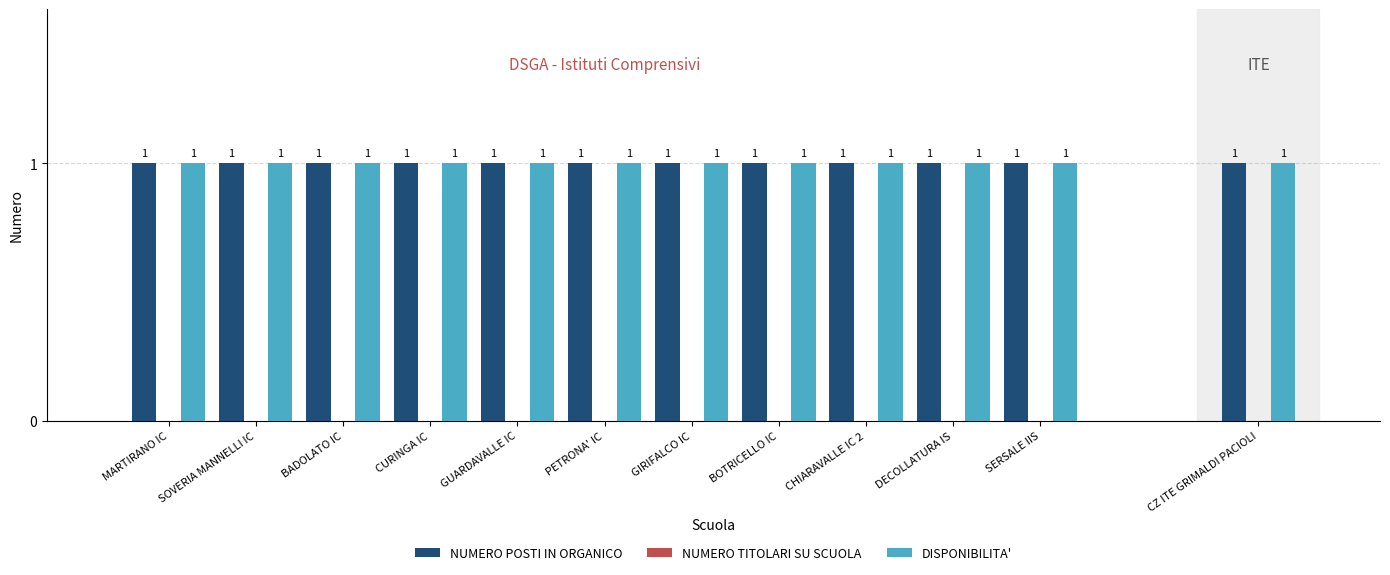

Are the bars horizontal?

No